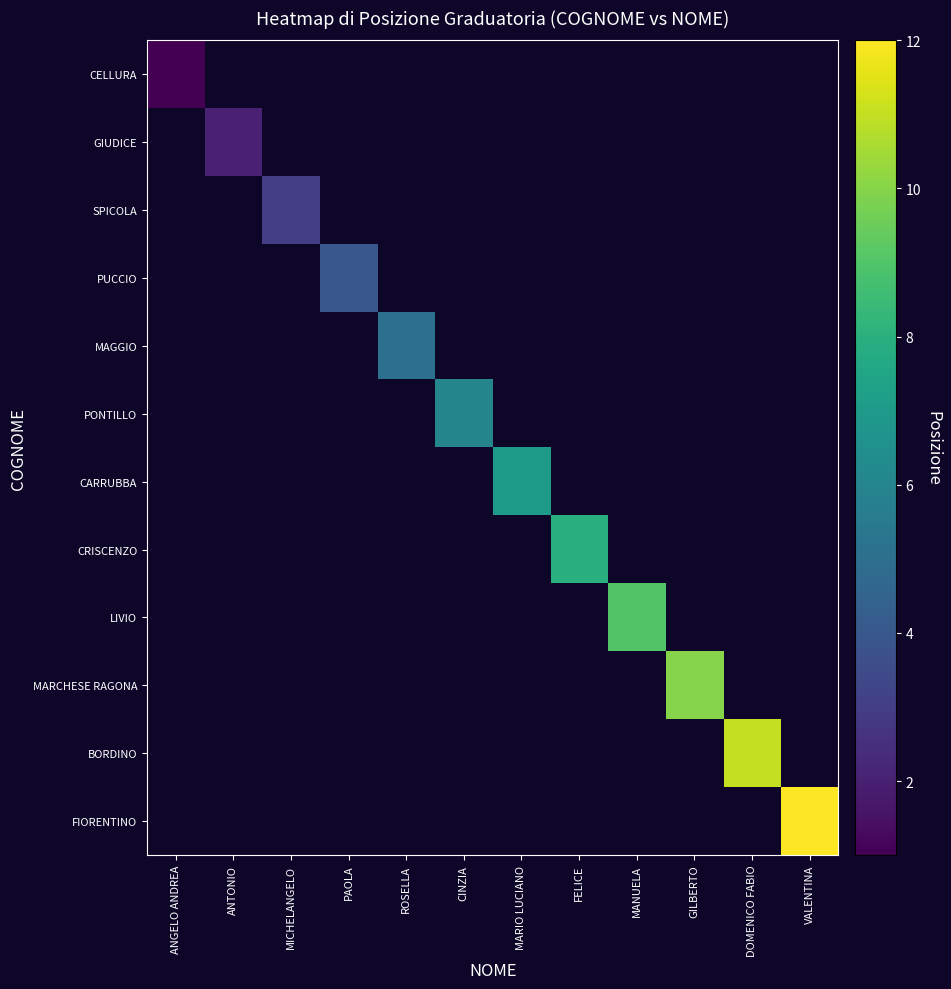

What is the smallest value displayed?

1.0